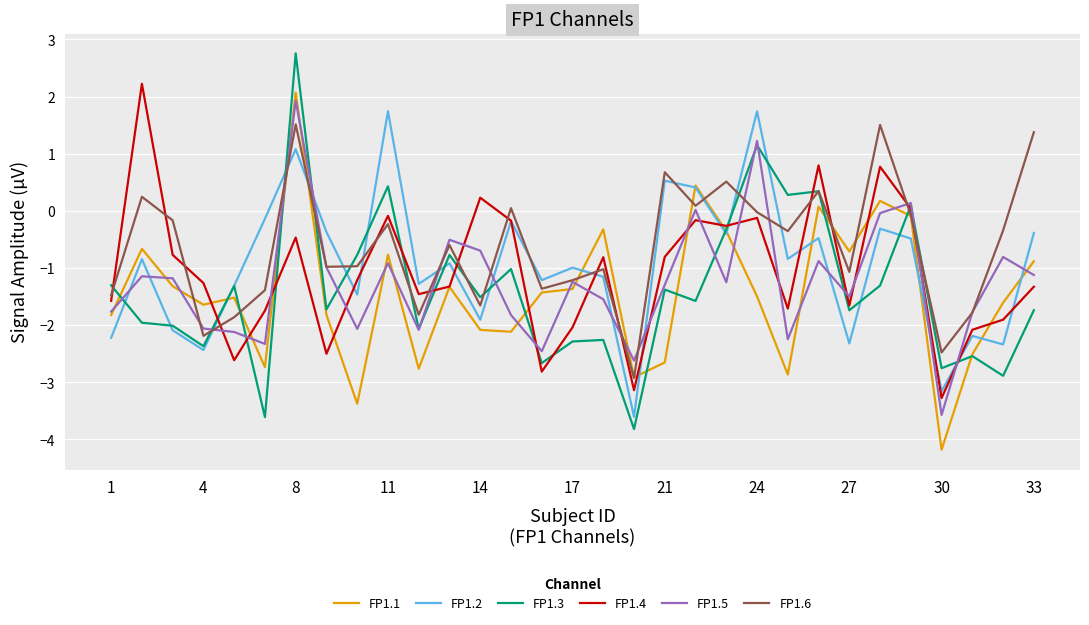

Which series has the largest total across all categories?

FP1.6